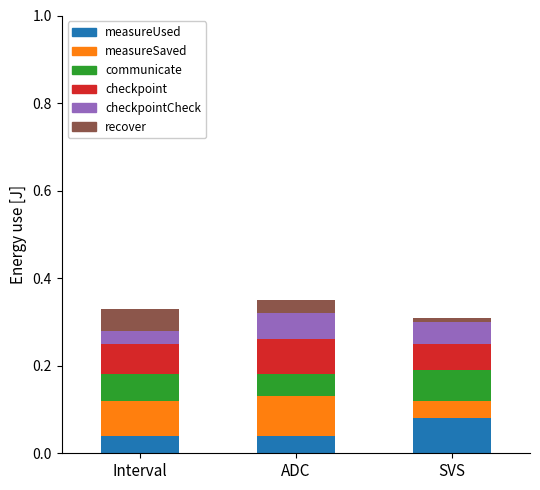

How many measureUsed values are between 0 and 1?

3